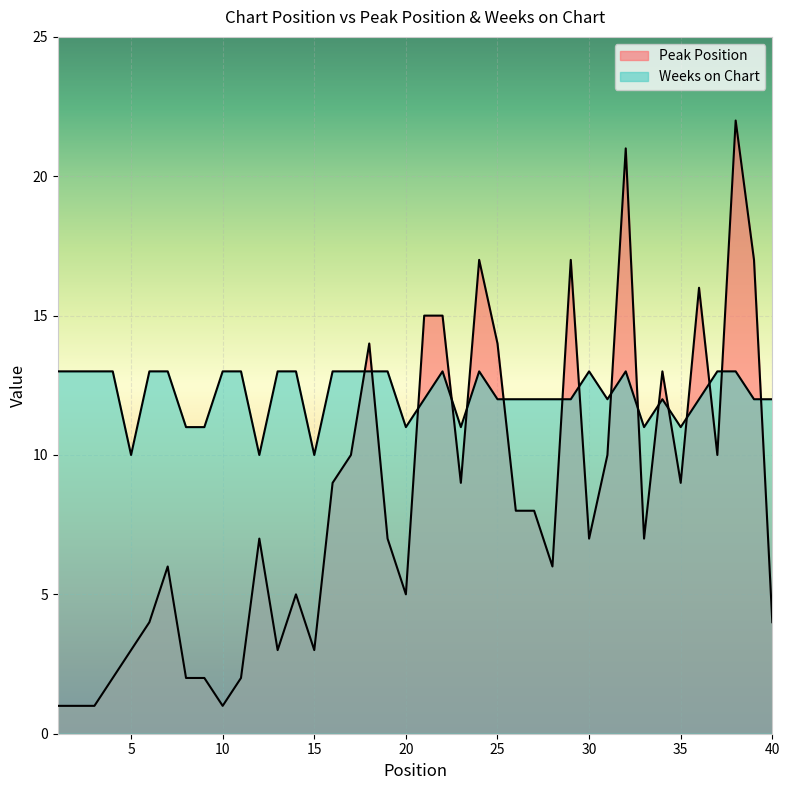

At which category does Weeks on Chart reach its first local peak?

22